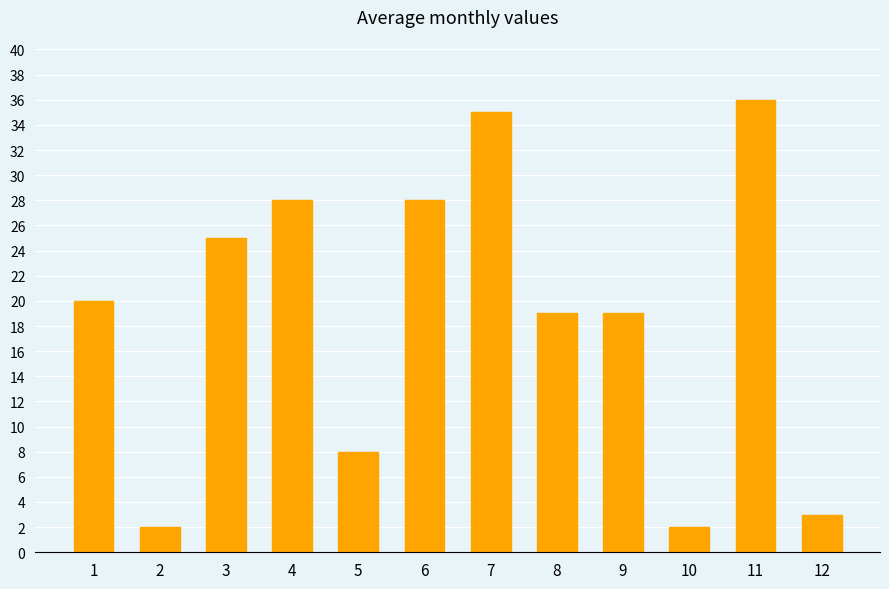

Read the value at 7, to the nearest 5.

35